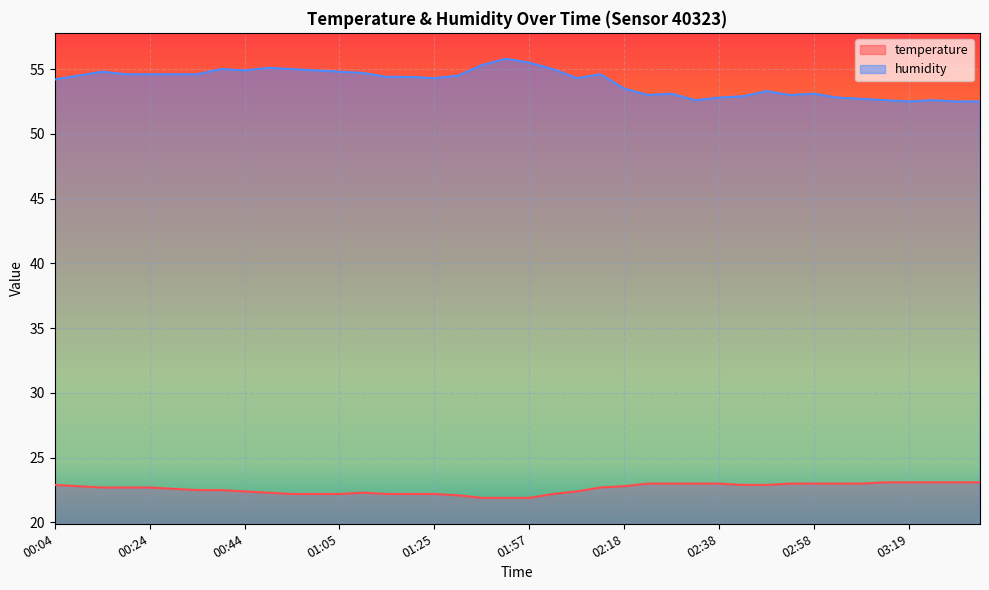

Which series has the widest spread of values?

humidity